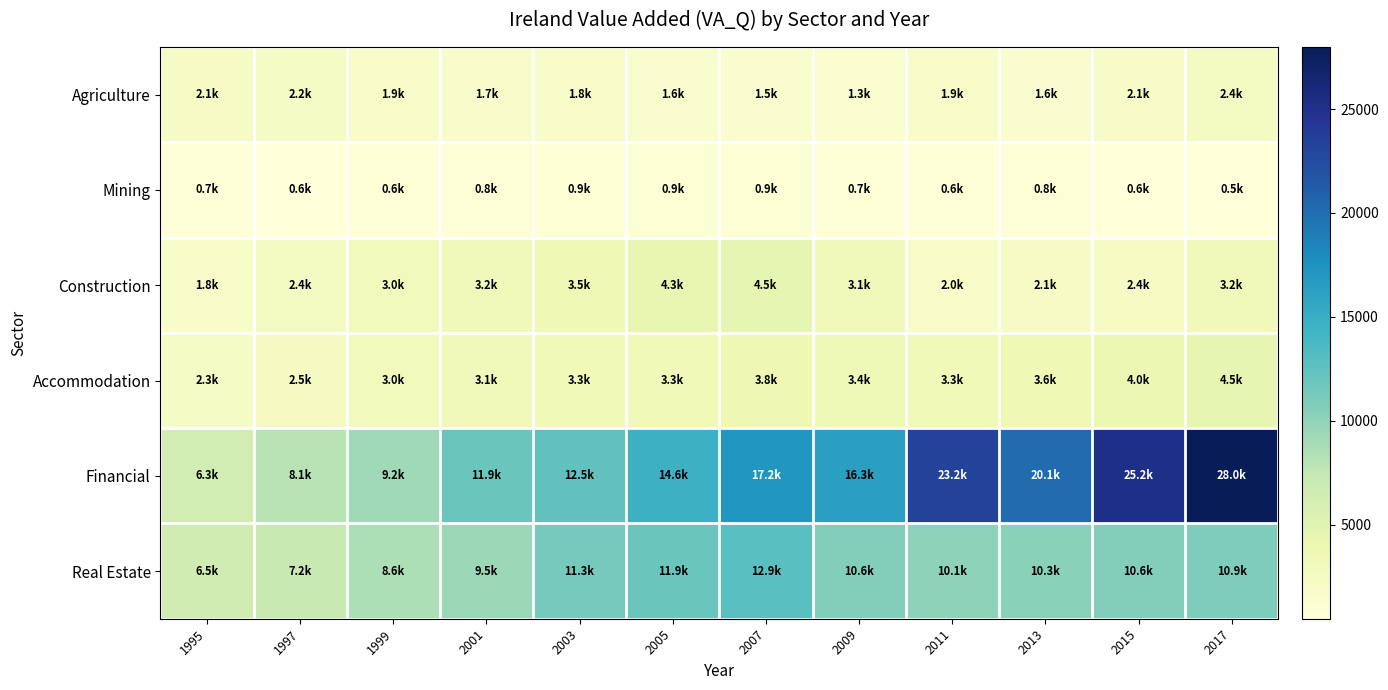

Reading right to left, what are all the values shown in this chart?

Agriculture: 2017=2414.7	2015=2072.9	2013=1553.7	2011=1854.4	2009=1344.5	2007=1512.2	2005=1637.4	2003=1769.3	2001=1688.2	1999=1918.7	1997=2198.0	1995=2102.5
Mining: 2017=466.6	2015=569.6	2013=755.4	2011=585.4	2009=738.0	2007=904.1	2005=917.9	2003=902.1	2001=754.5	1999=606.6	1997=553.8	1995=650.6
Construction: 2017=3194.1	2015=2397.7	2013=2105.2	2011=1965.0	2009=3097.4	2007=4516.3	2005=4273.9	2003=3516.3	2001=3249.4	1999=2952.5	1997=2445.9	1995=1825.5
Accommodation: 2017=4473.8	2015=4010.3	2013=3581.0	2011=3343.5	2009=3449.9	2007=3770.1	2005=3333.9	2003=3296.6	2001=3090.0	1999=2992.7	1997=2527.2	1995=2287.3
Financial: 2017=27988.3	2015=25199.5	2013=20108.1	2011=23156.7	2009=16336.3	2007=17213.0	2005=14555.1	2003=12460.1	2001=11948.1	1999=9196.7	1997=8073.6	1995=6336.9
Real Estate: 2017=10862.6	2015=10633.0	2013=10347.3	2011=10134.2	2009=10609.2	2007=12898.9	2005=11866.5	2003=11268.3	2001=9492.7	1999=8618.3	1997=7235.1	1995=6494.7